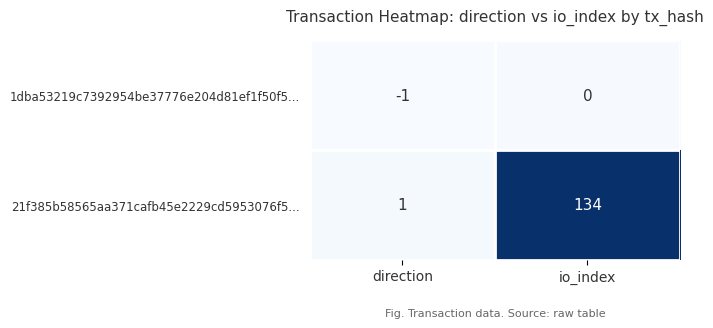

Where is 21f385b58565aa371cafb45e2229cd5953076f5... nearest to the value 67?

direction